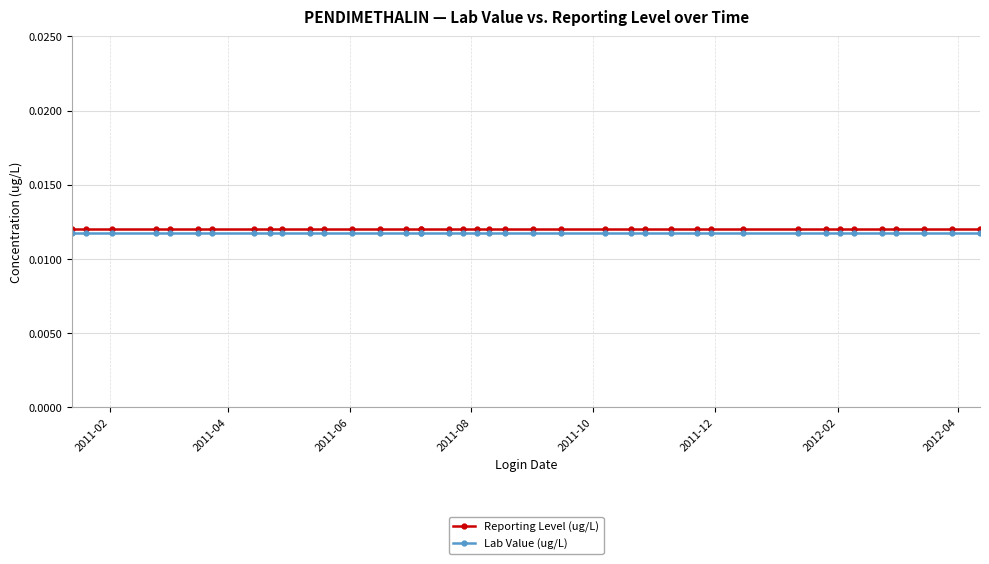

True or false: Reporting Level (ug/L) and Lab Value (ug/L) intersect in this chart.

False